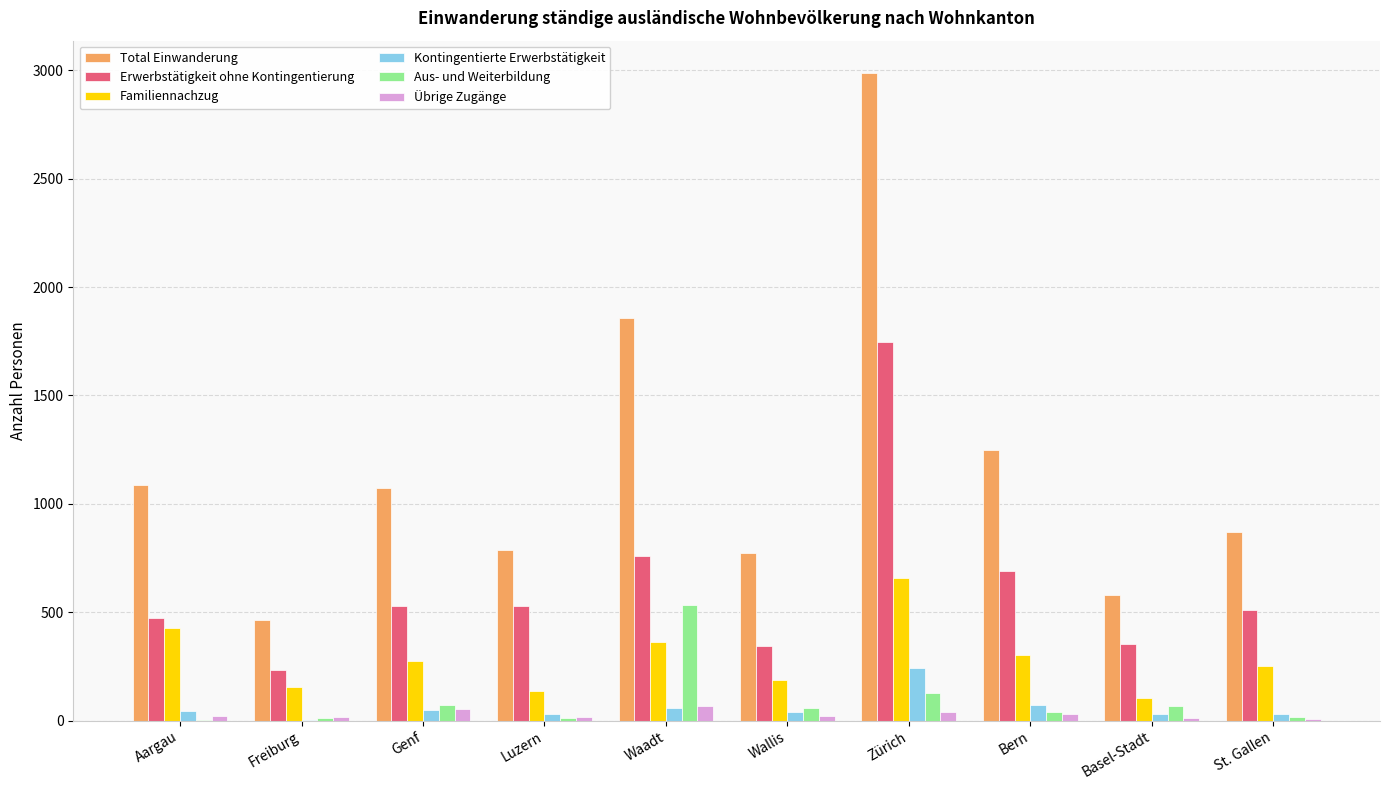

What is the spread (max minus min) of values at St. Gallen?

861